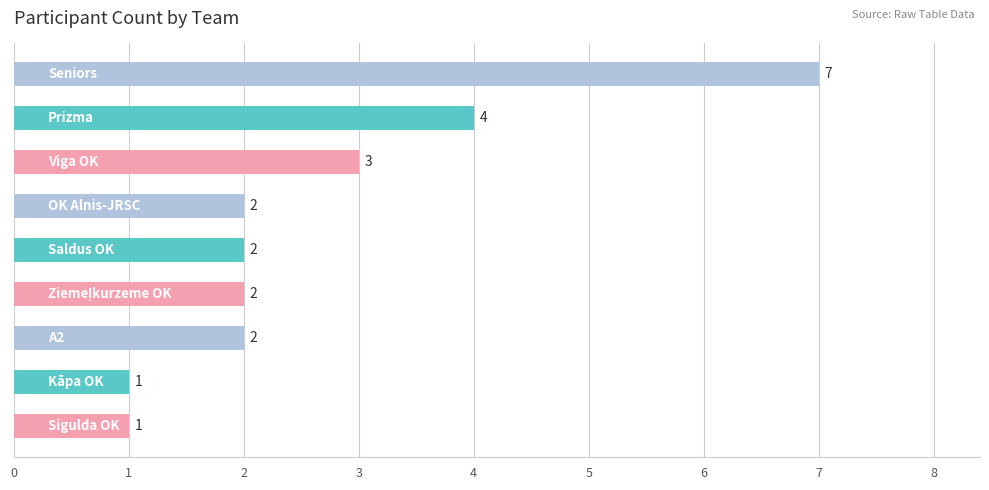

Count the values in the range 2 to 3.

5